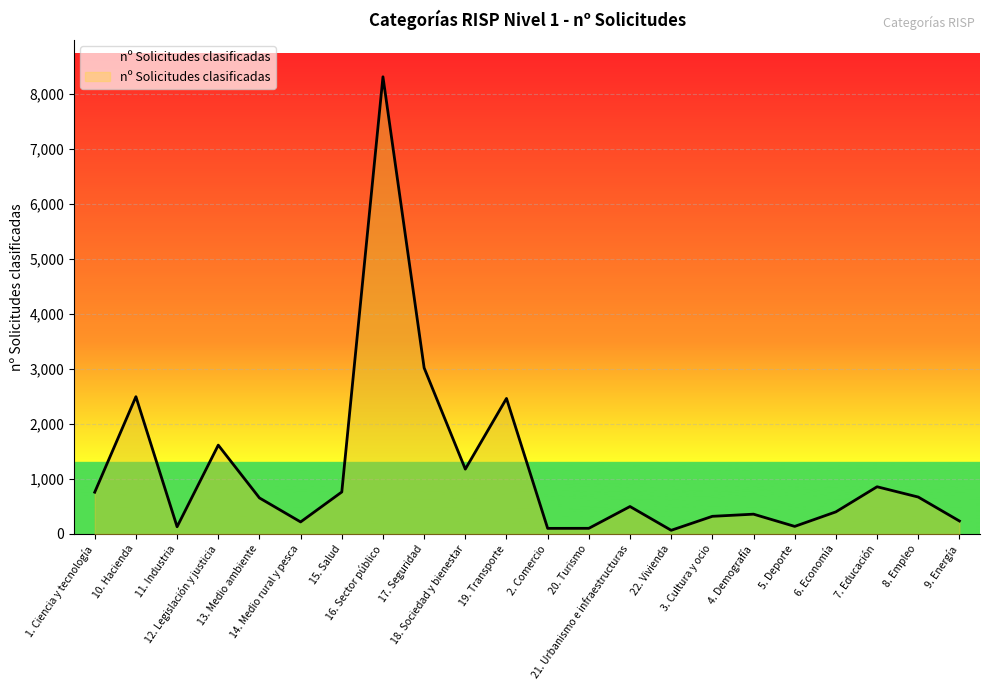

What is the sum of all values?

25353